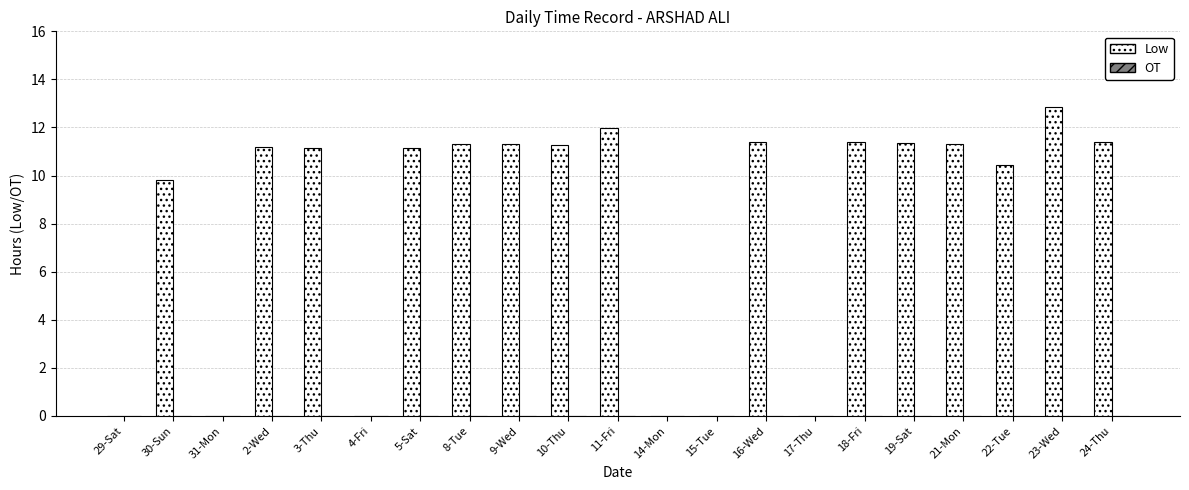

Between 5-Sat and 31-Mon, which is larger?

5-Sat